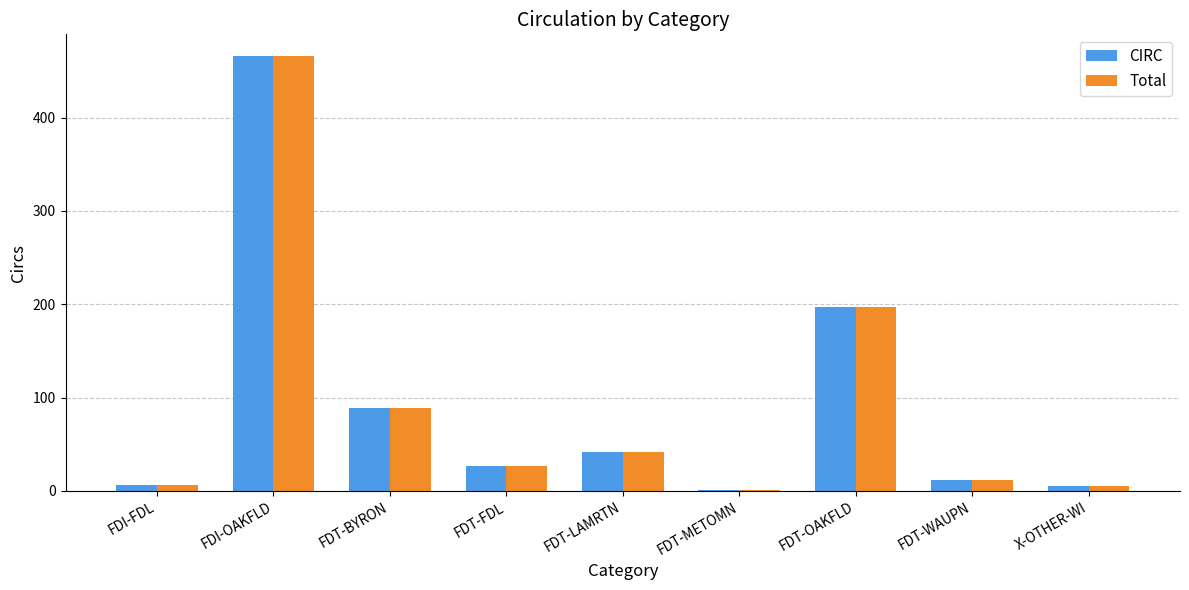

What are all the series names shown in the legend?

CIRC, Total